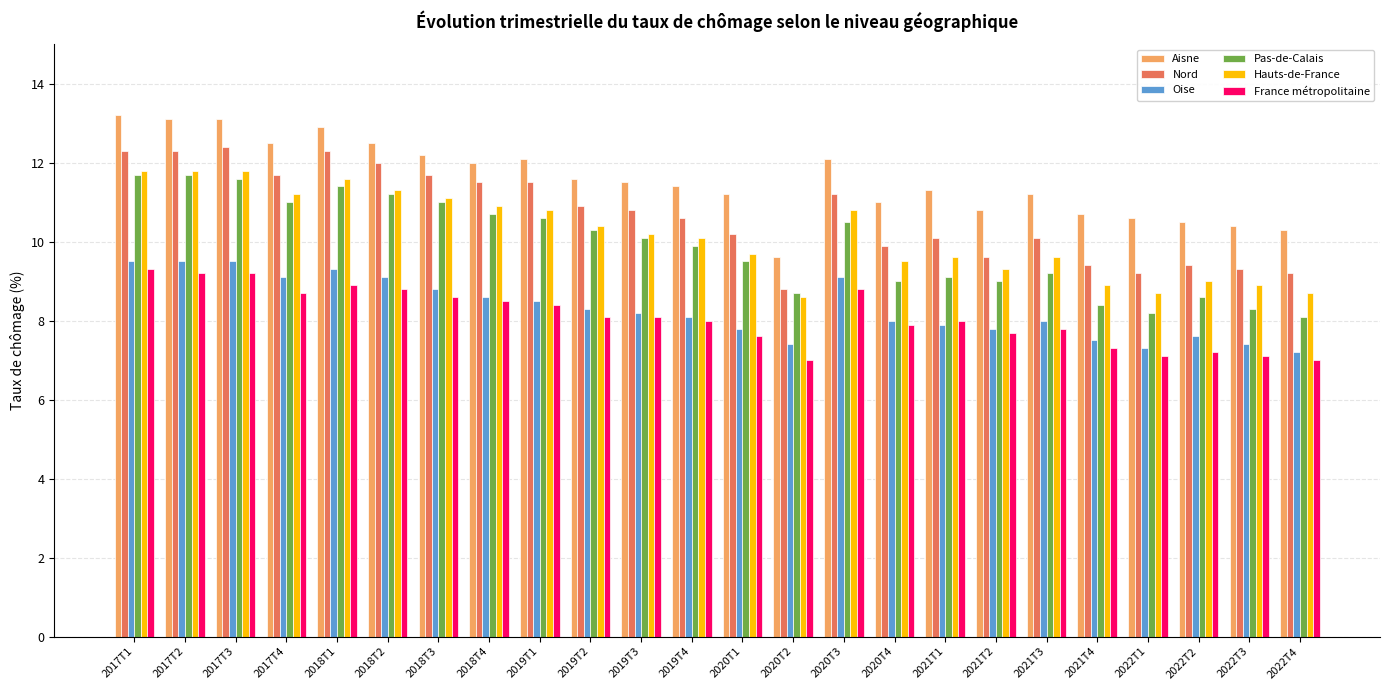

Reading left to right, list all the values displayed in this chart.

Aisne: 2017T1=13.2	2017T2=13.1	2017T3=13.1	2017T4=12.5	2018T1=12.9	2018T2=12.5	2018T3=12.2	2018T4=12.0	2019T1=12.1	2019T2=11.6	2019T3=11.5	2019T4=11.4	2020T1=11.2	2020T2=9.6	2020T3=12.1	2020T4=11.0	2021T1=11.3	2021T2=10.8	2021T3=11.2	2021T4=10.7	2022T1=10.6	2022T2=10.5	2022T3=10.4	2022T4=10.3
Nord: 2017T1=12.3	2017T2=12.3	2017T3=12.4	2017T4=11.7	2018T1=12.3	2018T2=12.0	2018T3=11.7	2018T4=11.5	2019T1=11.5	2019T2=10.9	2019T3=10.8	2019T4=10.6	2020T1=10.2	2020T2=8.8	2020T3=11.2	2020T4=9.9	2021T1=10.1	2021T2=9.6	2021T3=10.1	2021T4=9.4	2022T1=9.2	2022T2=9.4	2022T3=9.3	2022T4=9.2
Oise: 2017T1=9.5	2017T2=9.5	2017T3=9.5	2017T4=9.1	2018T1=9.3	2018T2=9.1	2018T3=8.8	2018T4=8.6	2019T1=8.5	2019T2=8.3	2019T3=8.2	2019T4=8.1	2020T1=7.8	2020T2=7.4	2020T3=9.1	2020T4=8.0	2021T1=7.9	2021T2=7.8	2021T3=8.0	2021T4=7.5	2022T1=7.3	2022T2=7.6	2022T3=7.4	2022T4=7.2
Pas-de-Calais: 2017T1=11.7	2017T2=11.7	2017T3=11.6	2017T4=11.0	2018T1=11.4	2018T2=11.2	2018T3=11.0	2018T4=10.7	2019T1=10.6	2019T2=10.3	2019T3=10.1	2019T4=9.9	2020T1=9.5	2020T2=8.7	2020T3=10.5	2020T4=9.0	2021T1=9.1	2021T2=9.0	2021T3=9.2	2021T4=8.4	2022T1=8.2	2022T2=8.6	2022T3=8.3	2022T4=8.1
Hauts-de-France: 2017T1=11.8	2017T2=11.8	2017T3=11.8	2017T4=11.2	2018T1=11.6	2018T2=11.3	2018T3=11.1	2018T4=10.9	2019T1=10.8	2019T2=10.4	2019T3=10.2	2019T4=10.1	2020T1=9.7	2020T2=8.6	2020T3=10.8	2020T4=9.5	2021T1=9.6	2021T2=9.3	2021T3=9.6	2021T4=8.9	2022T1=8.7	2022T2=9.0	2022T3=8.9	2022T4=8.7
France métropolitaine: 2017T1=9.3	2017T2=9.2	2017T3=9.2	2017T4=8.7	2018T1=8.9	2018T2=8.8	2018T3=8.6	2018T4=8.5	2019T1=8.4	2019T2=8.1	2019T3=8.1	2019T4=8.0	2020T1=7.6	2020T2=7.0	2020T3=8.8	2020T4=7.9	2021T1=8.0	2021T2=7.7	2021T3=7.8	2021T4=7.3	2022T1=7.1	2022T2=7.2	2022T3=7.1	2022T4=7.0